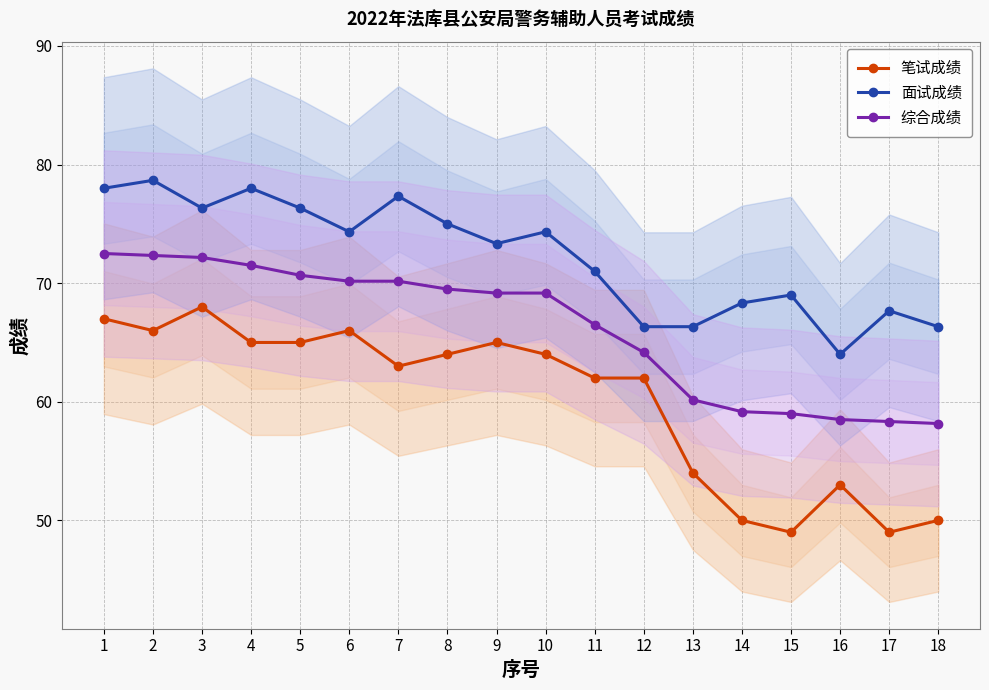

True or false: 综合成绩 and 面试成绩 cross at least once.

False